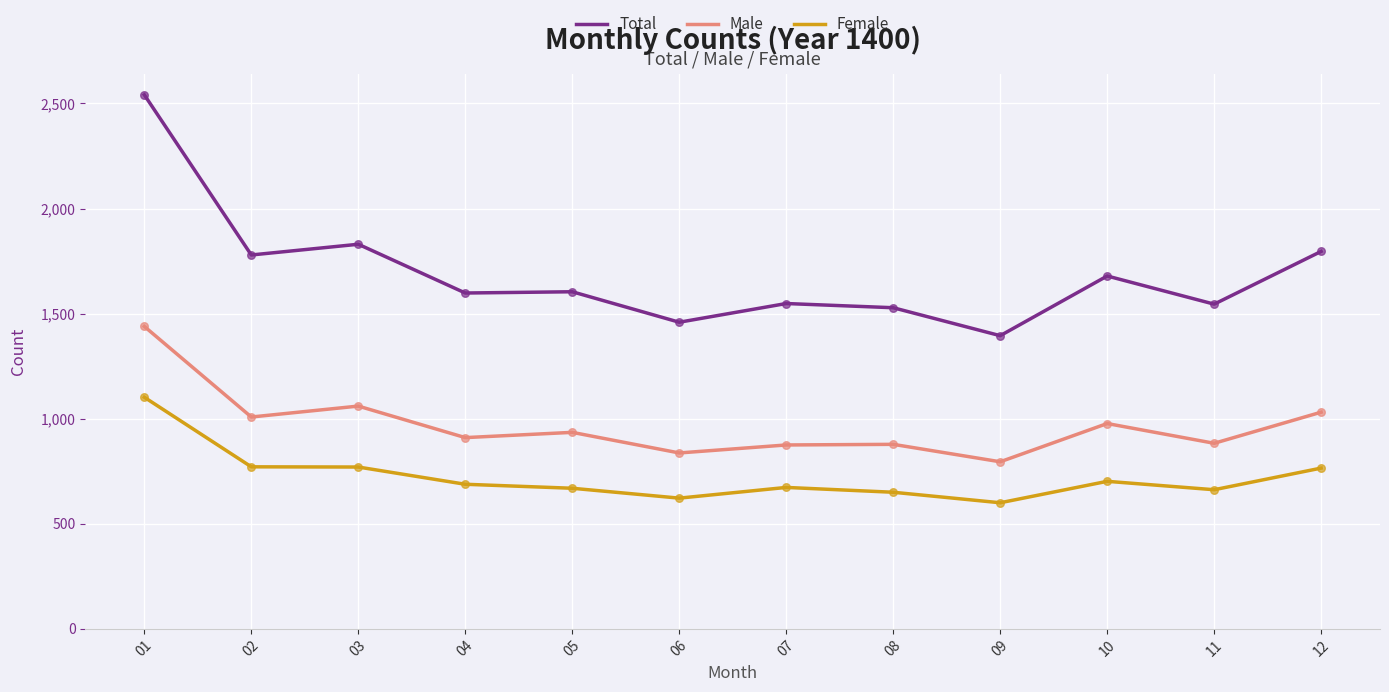

What is the difference between the highest and lowest values at 07?

875